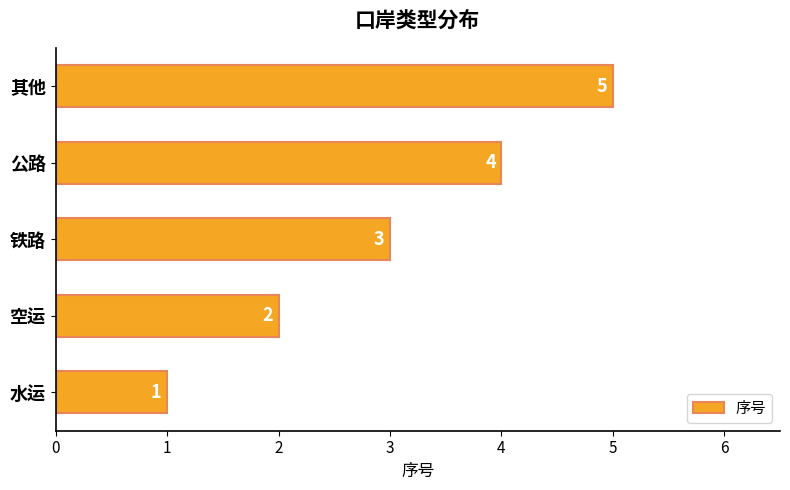

How many distinct data groups are displayed?

1